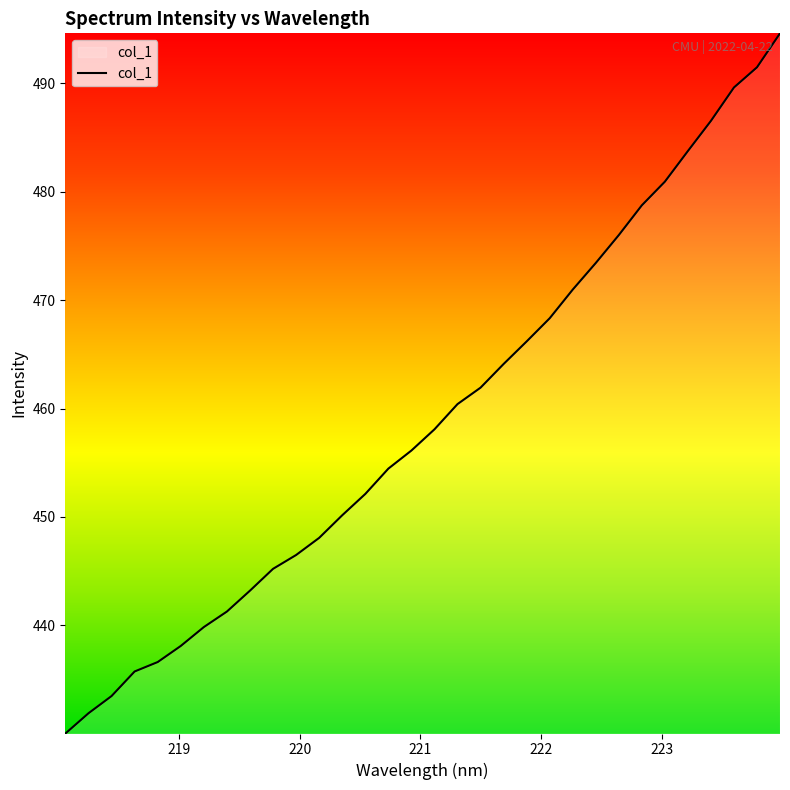

What is the maximum value shown in the chart?

494.6